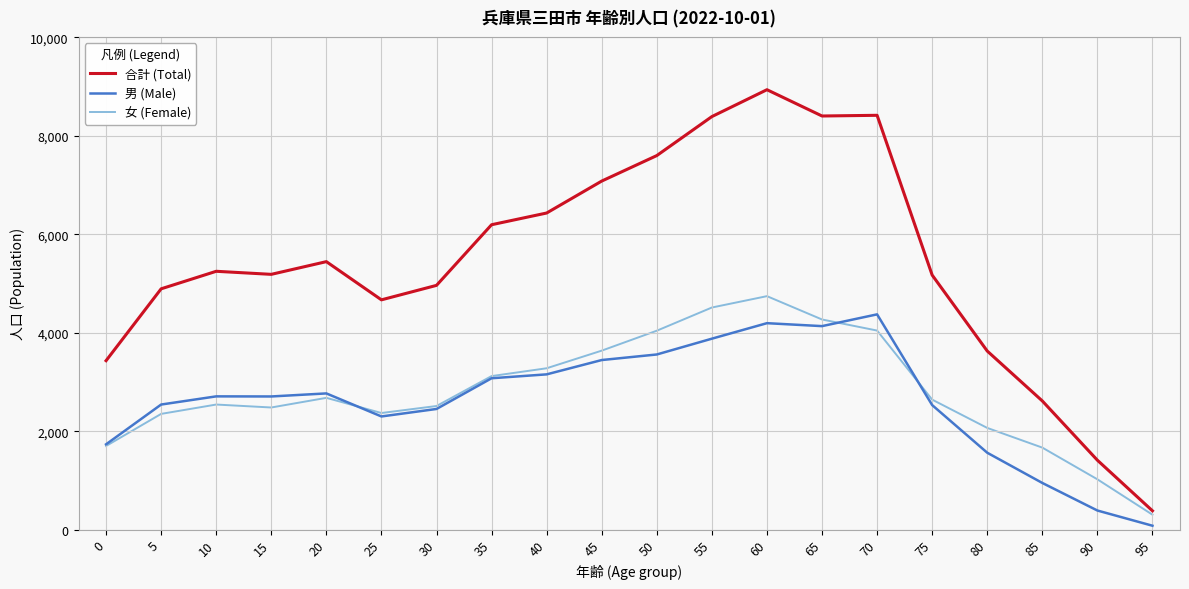

At which label is 合計 (Total) closest to 4659?

25